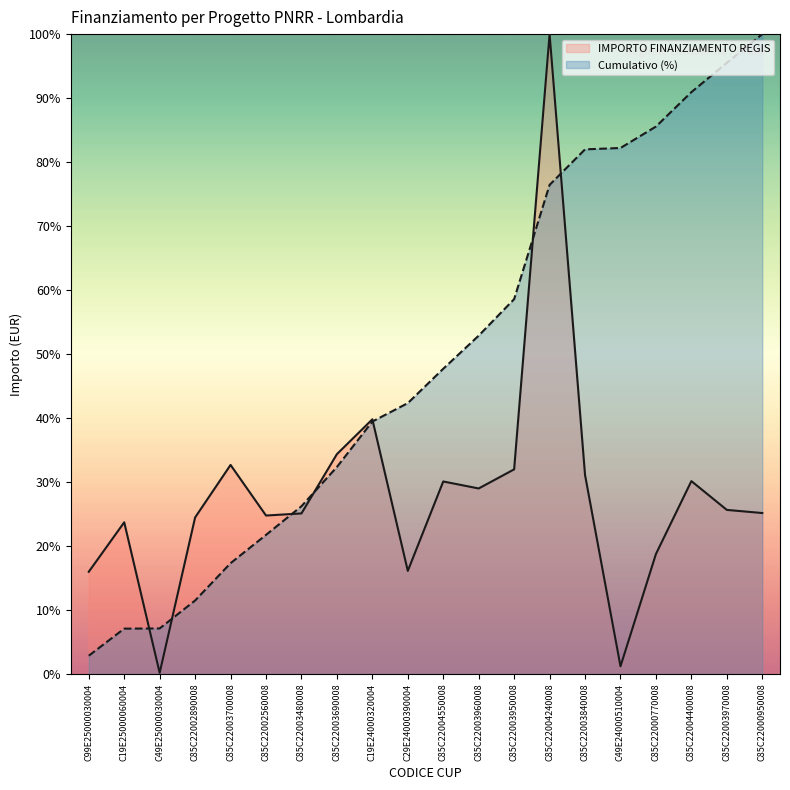

At which category does the data reach its first local peak?

C19E25000060004